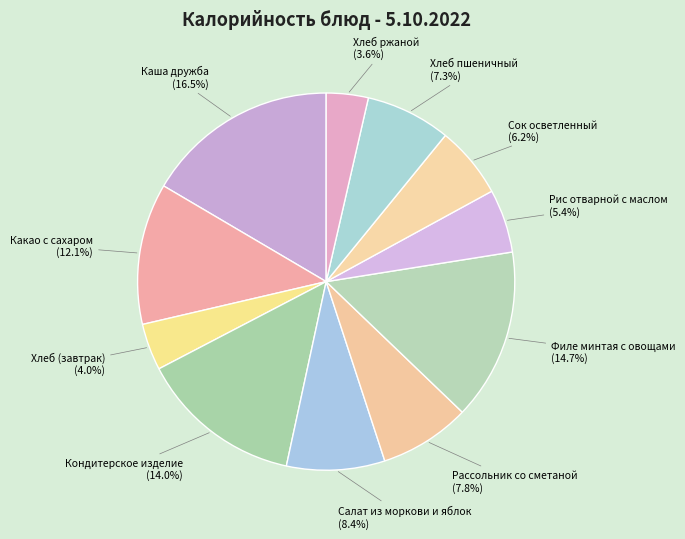

Which has a higher value, Каша дружба or Какао с сахаром?

Каша дружба